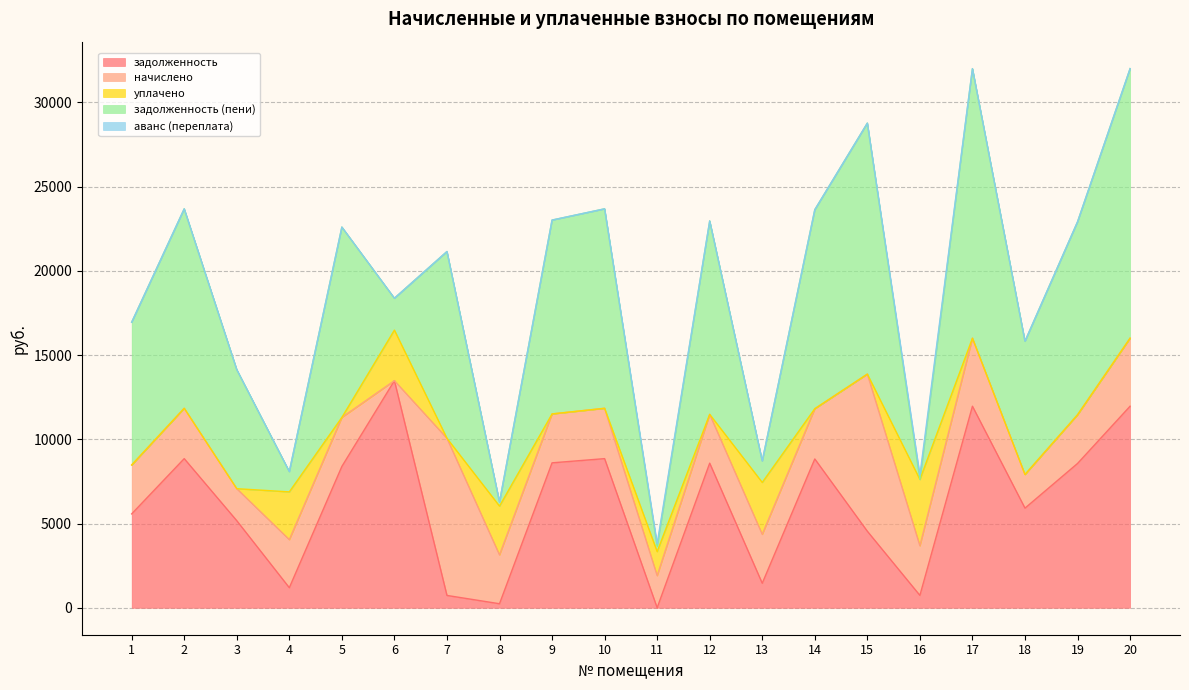

True or false: задолженность and задолженность (пени) intersect in this chart.

True